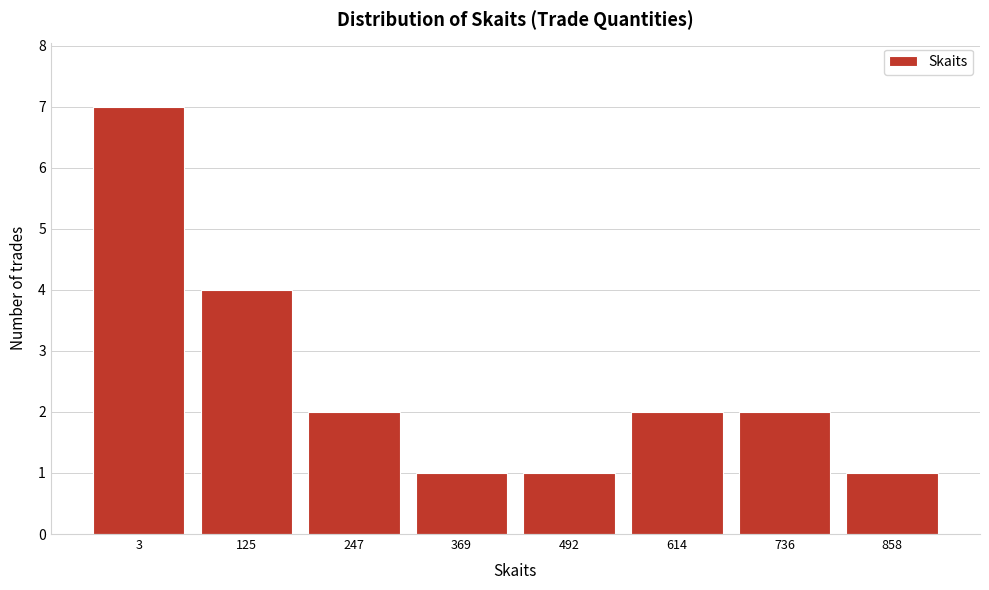

Reading left to right, what are all the values shown in this chart?

3=7	125=4	247=2	369=1	492=1	614=2	736=2	858=1